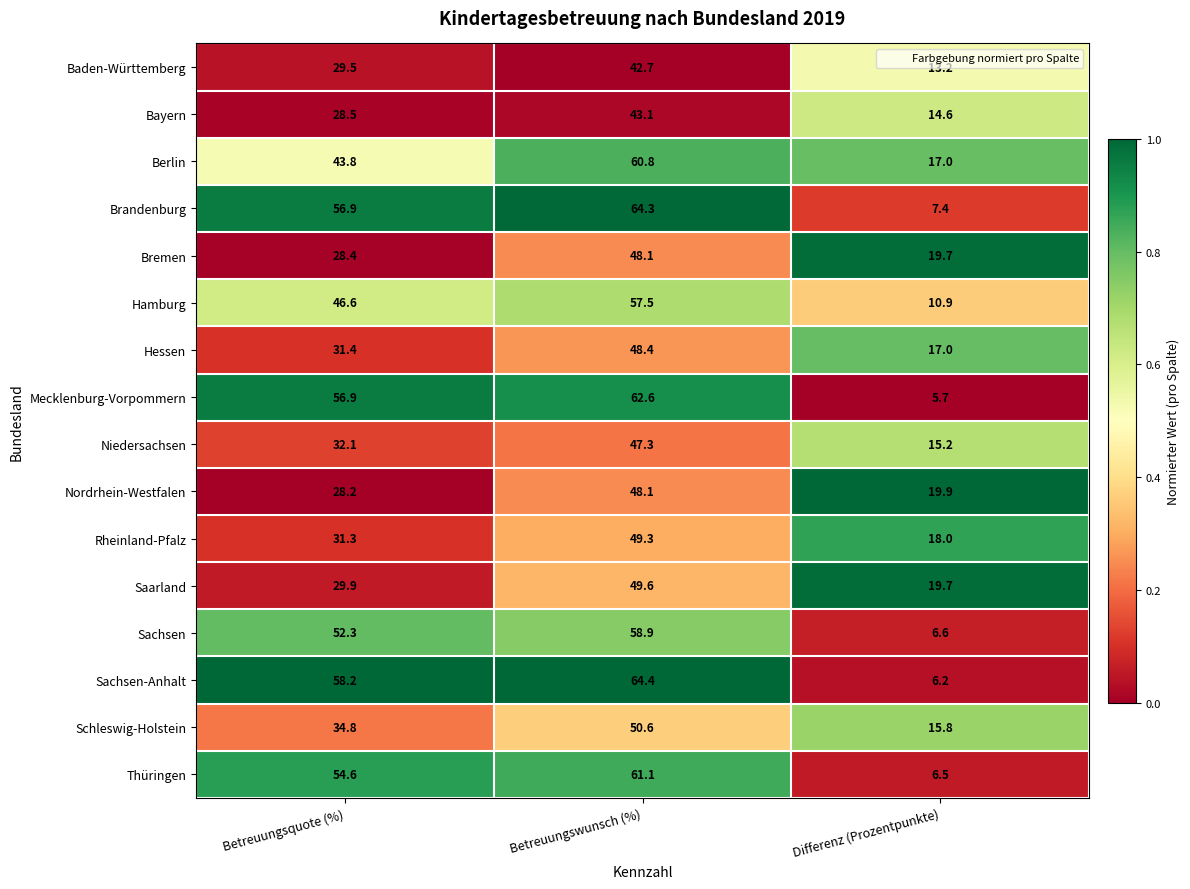

Where is Hessen nearest to the value 32?

Betreuungsquote (%)